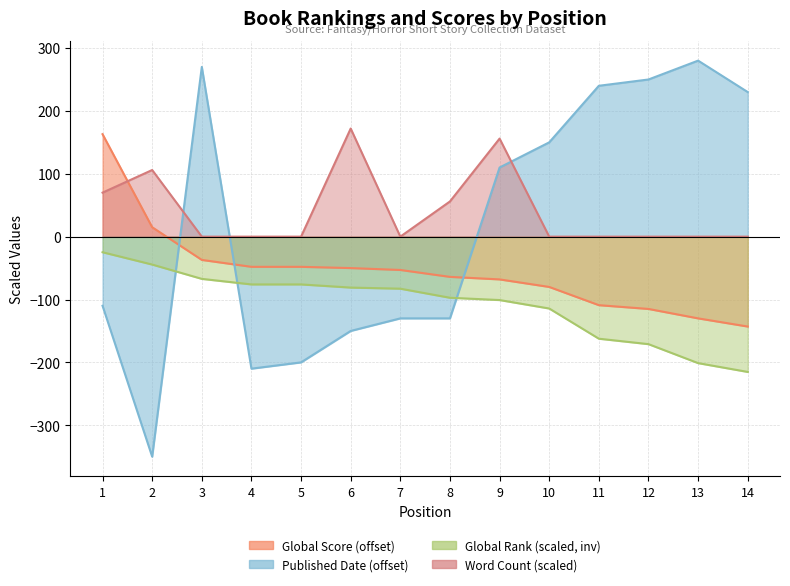

At which category is the sum across all series the highest?

3